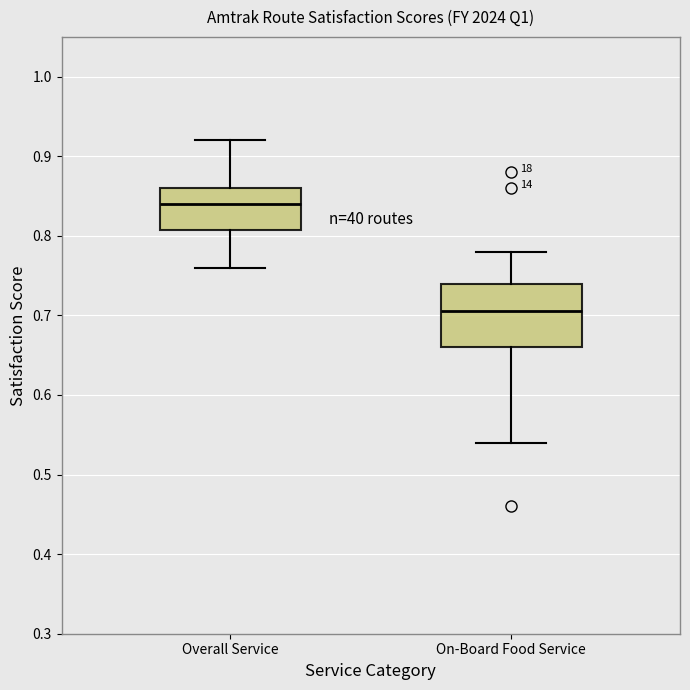

Where does the lower whisker of the box for On-Board Food Service end on the y-axis? The values are not printed on the chart, so give them approximately, as read against the axis.

0.54